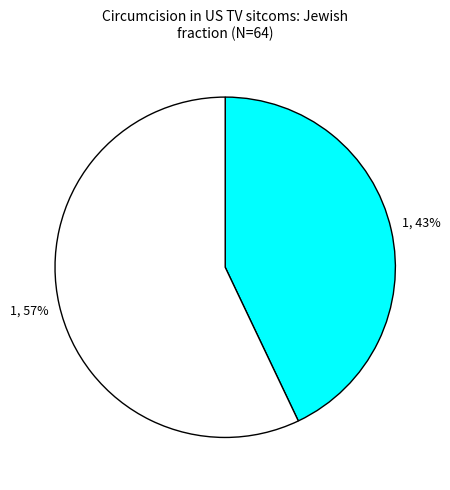

To the nearest percent, what is the average slice percentage?

50%